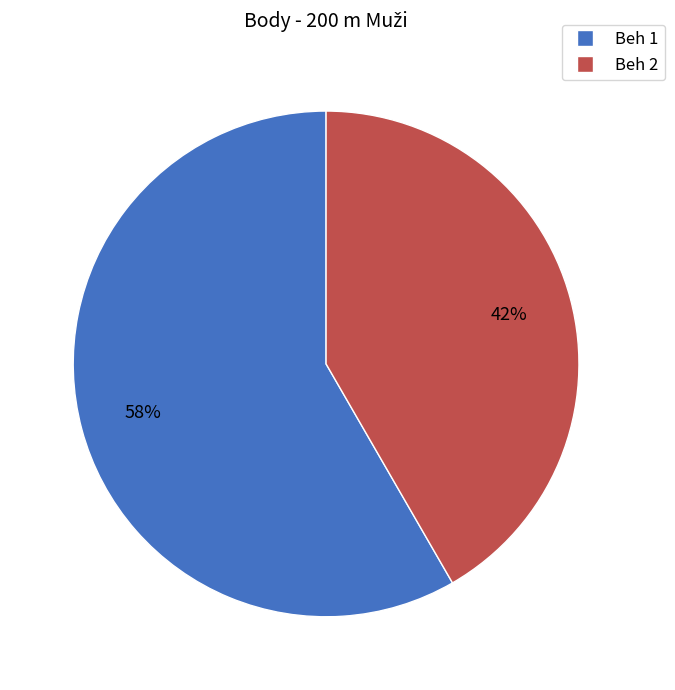

Is Beh 1 the majority of the pie?

Yes